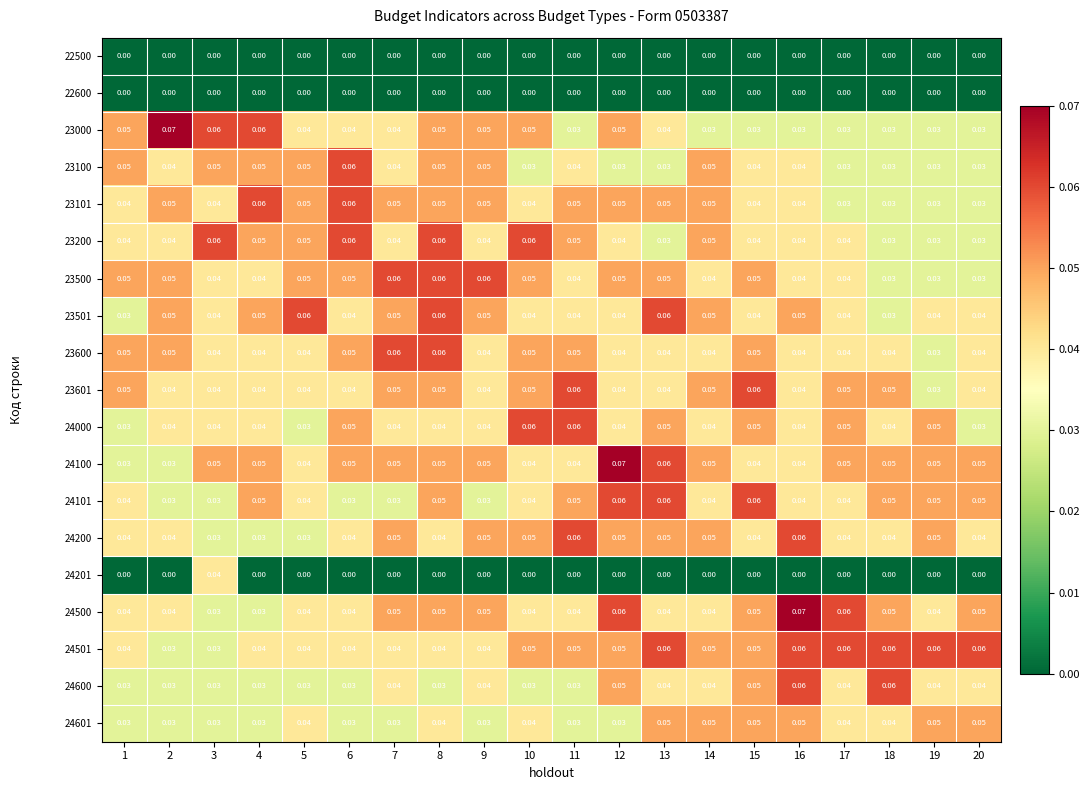

What is the total value across all series at 19?

0.6